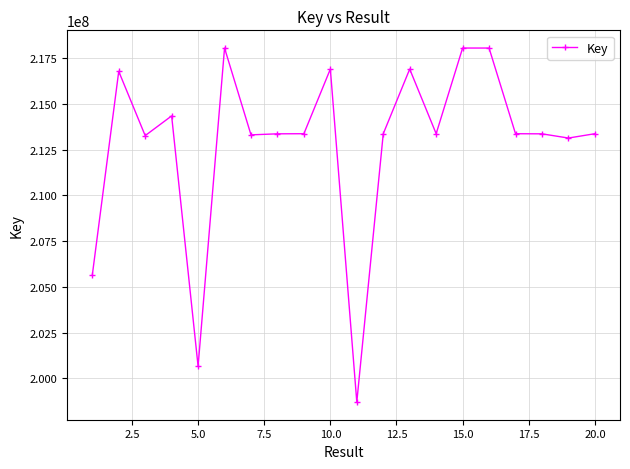

What is the average value?

212863238